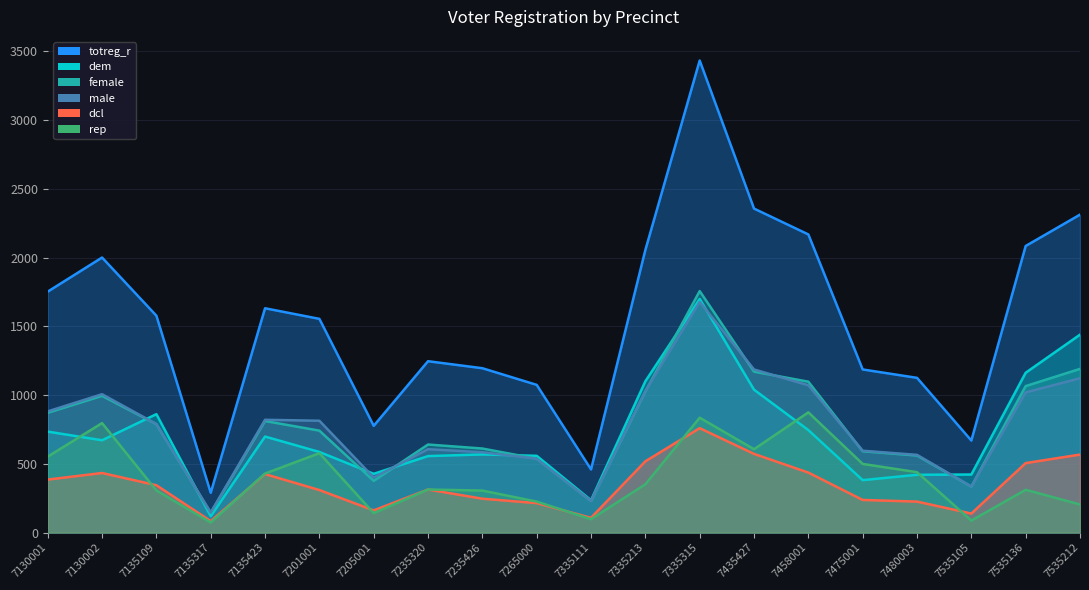

Where is the first local minimum for male?

7135317